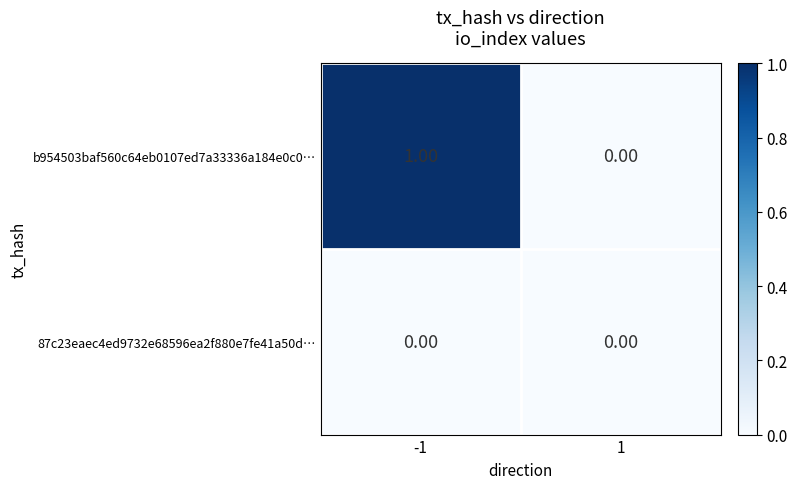

What is the maximum value shown in the chart?

1